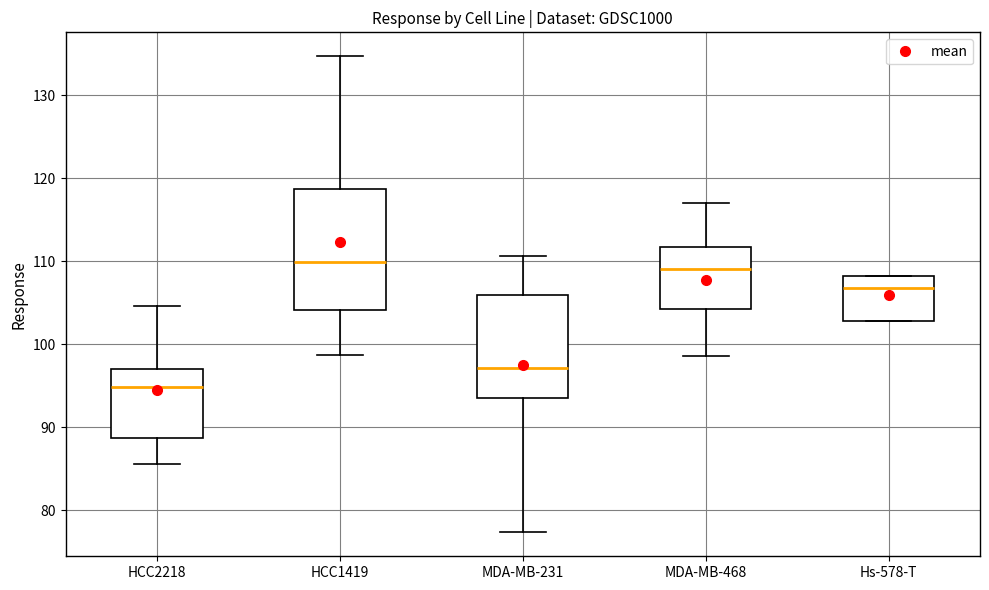

Where does the median line of the box for HCC2218 sit on the y-axis? The values are not printed on the chart, so give them approximately, as read against the axis.

95